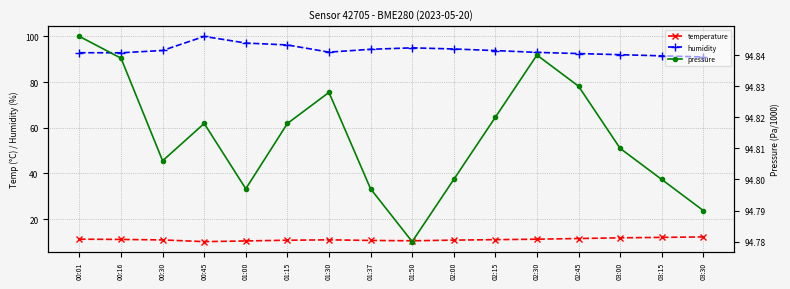

What is the sum of all pressure values?

1517.0